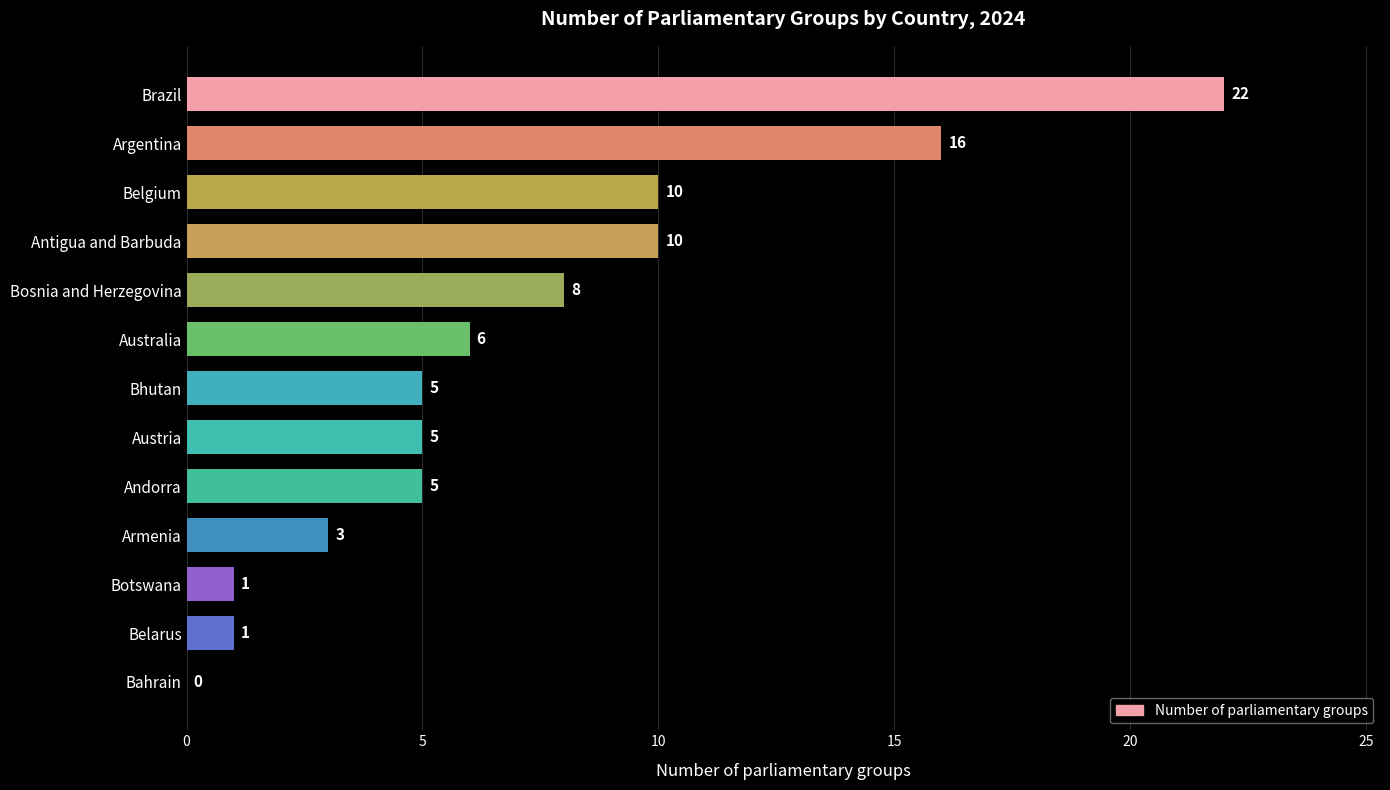

Reading top to bottom, extract all data points from this chart.

Brazil=22	Argentina=16	Belgium=10	Antigua and Barbuda=10	Bosnia and Herzegovina=8	Australia=6	Bhutan=5	Austria=5	Andorra=5	Armenia=3	Botswana=1	Belarus=1	Bahrain=0